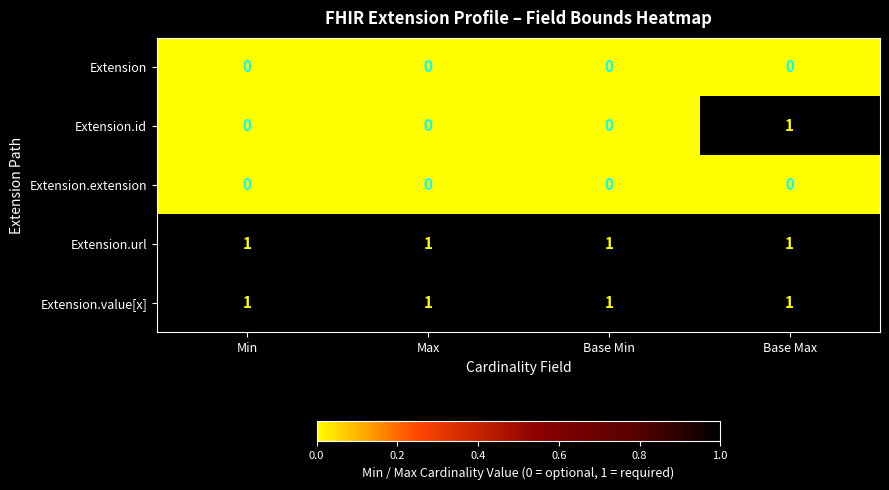

What is the spread (max minus min) of values at Base Min?

1